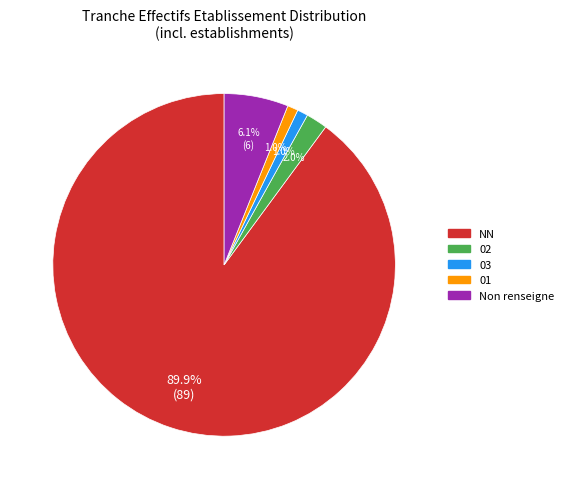

Is there any slice that represents more than half of the pie?

Yes